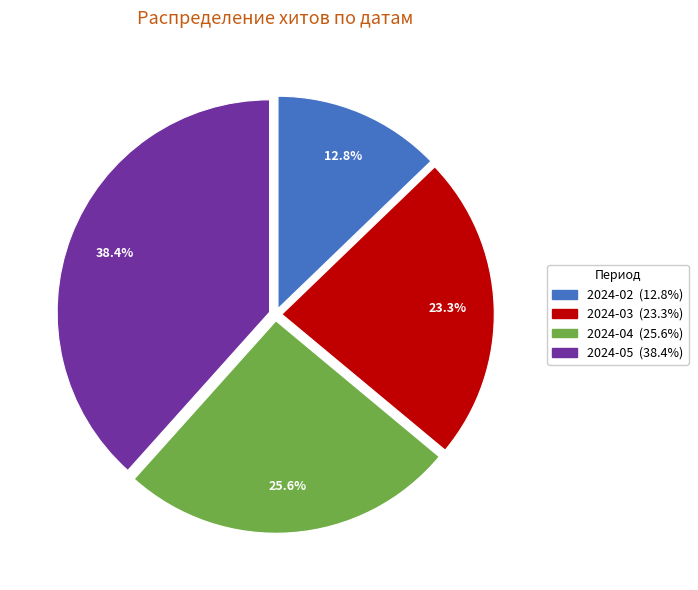

Does any single category account for the majority?

No